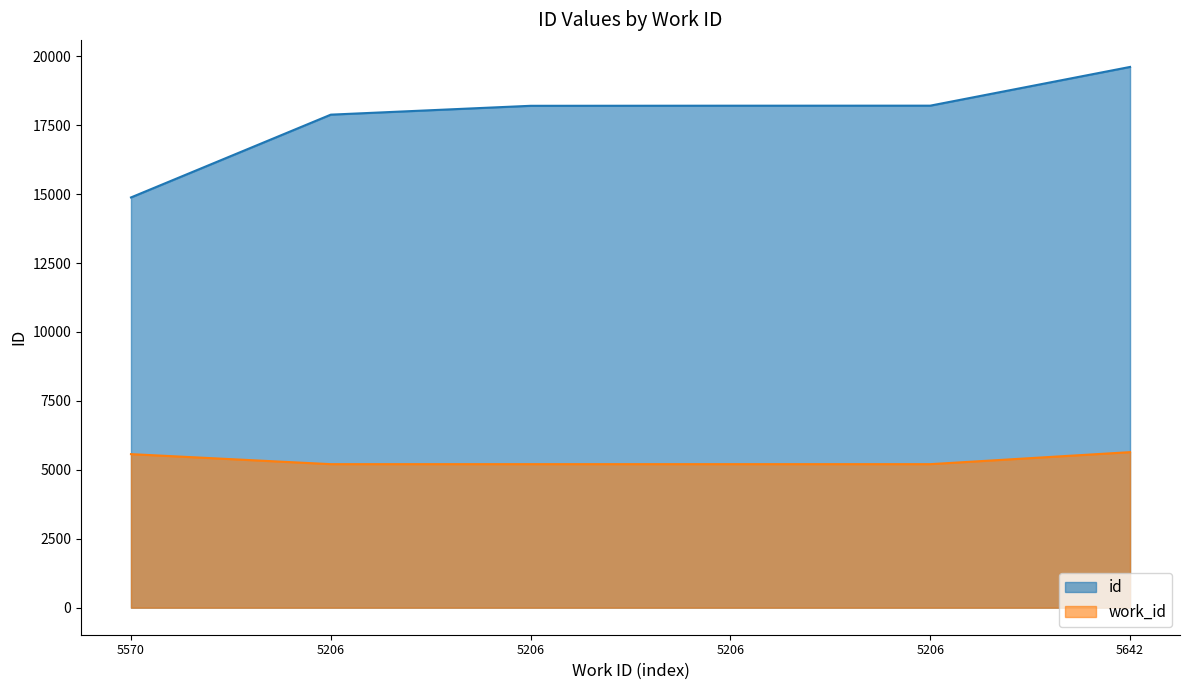

What is the average value of the work_id series?

5339